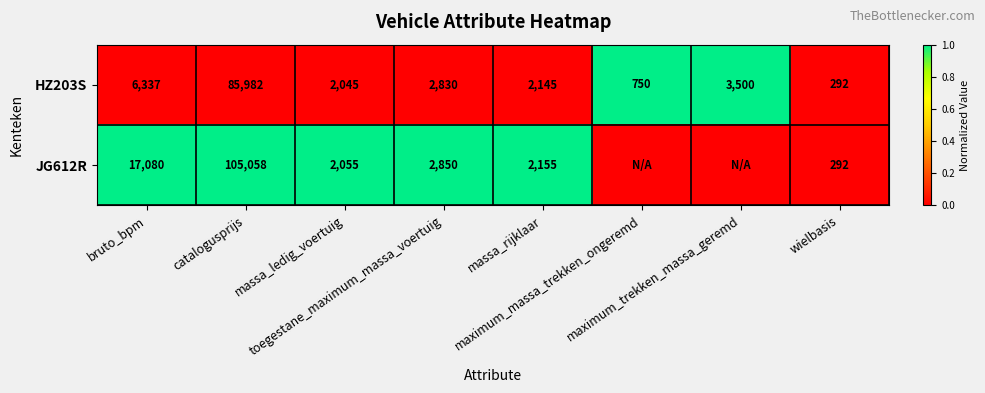

What is the minimum value for HZ203S?

292